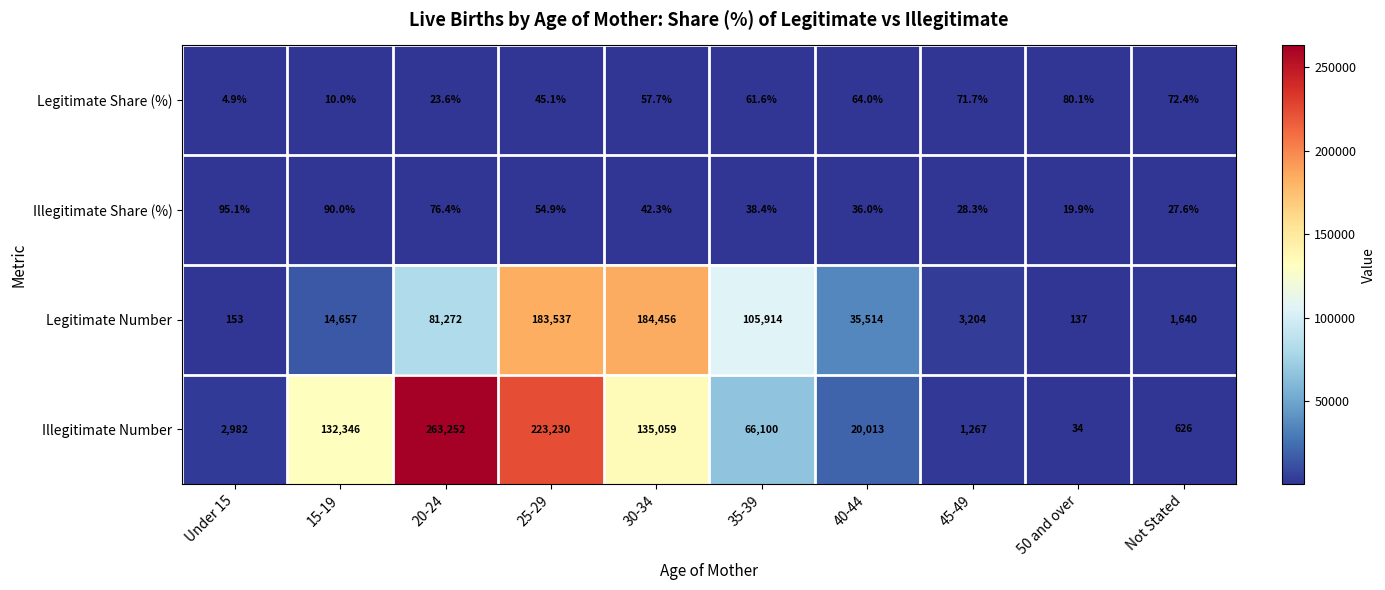

Count the number of data series in this chart.

4